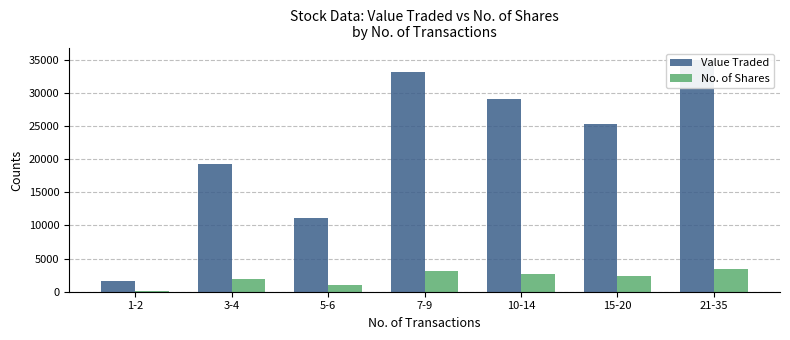

Where does the Value Traded series first go above 25223?

7-9